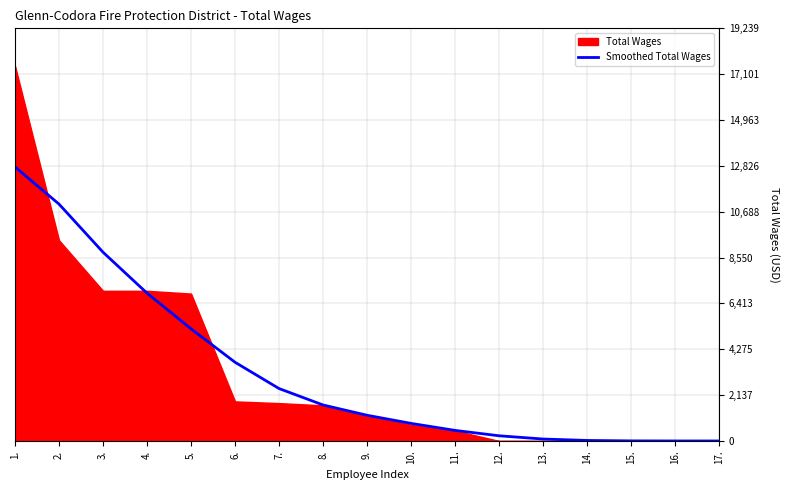

The value at 7. is 3497.6. True or false?

False